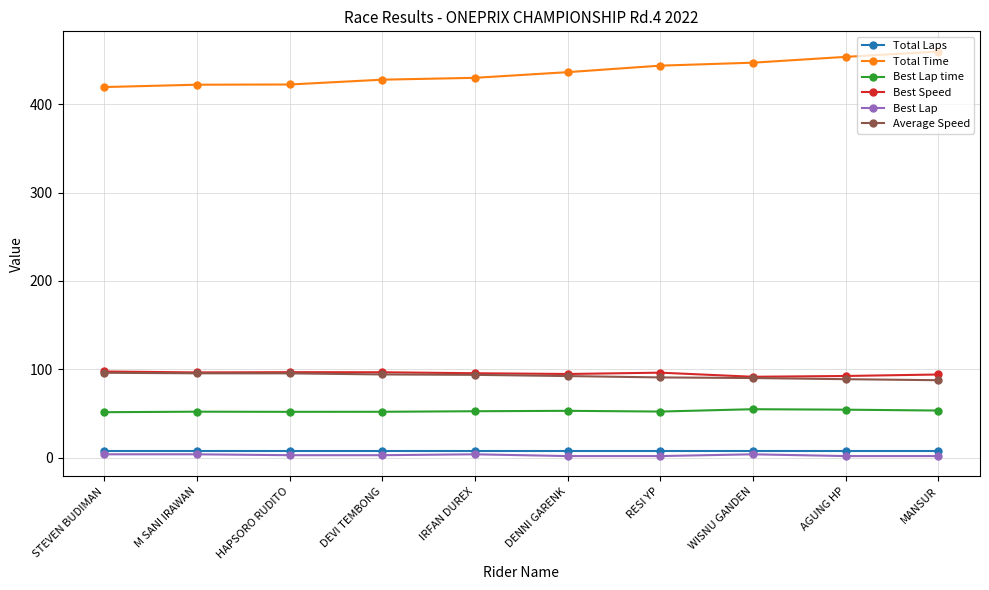

What are all the series names shown in the legend?

Total Laps, Total Time, Best Lap time, Best Speed, Best Lap, Average Speed